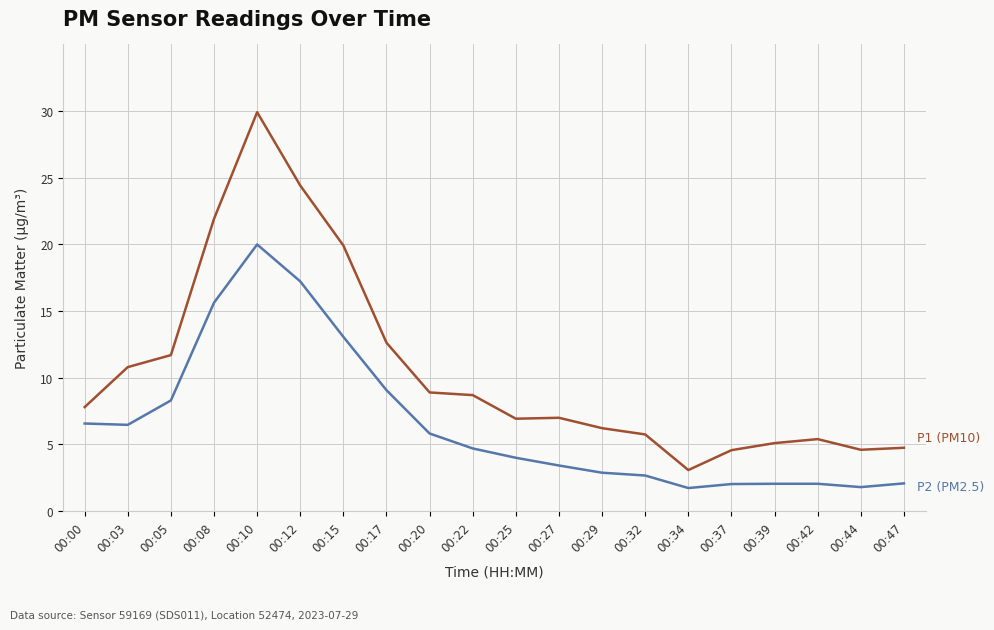

Which label corresponds to the largest value in the chart?

00:10